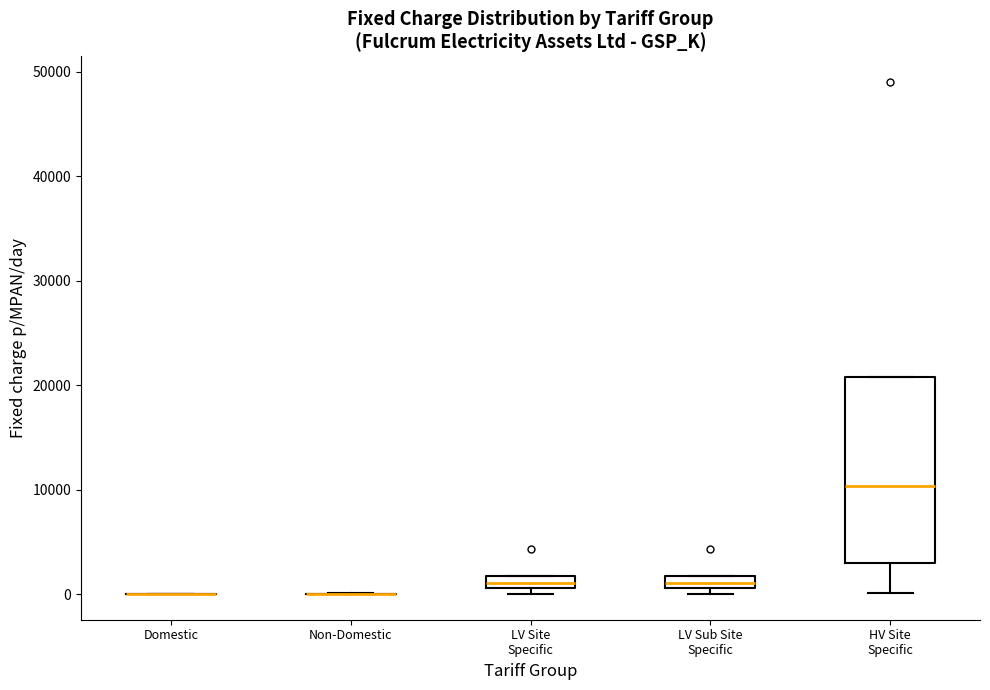

Which box is the tallest, from its lower edge to its upper edge?

HV Site Specific